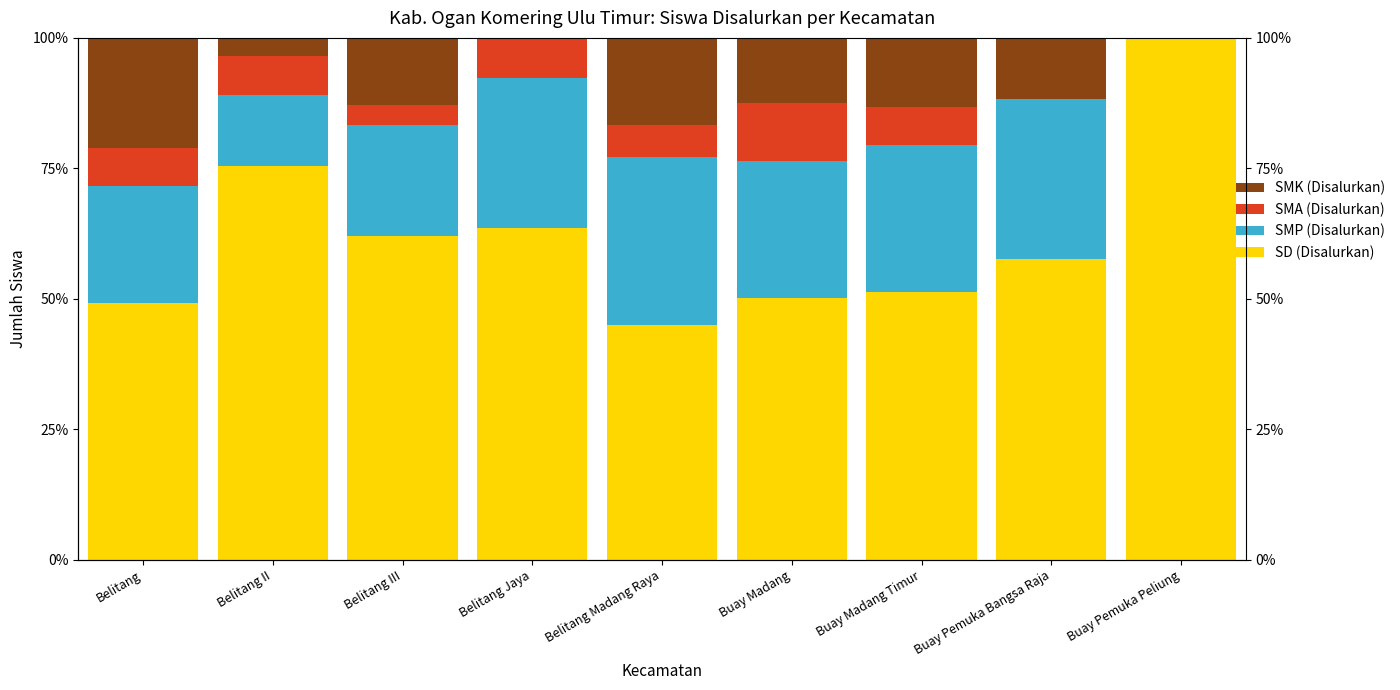

What is the sum of the SMK (Disalurkan) values at Belitang Madang Raya and Buay Pemuka Peliung?

16.7